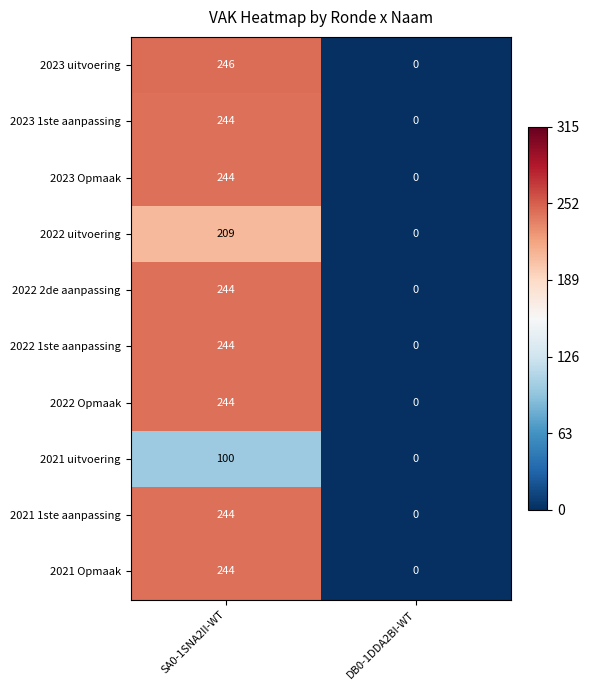

Which series has the widest spread of values?

2023 uitvoering